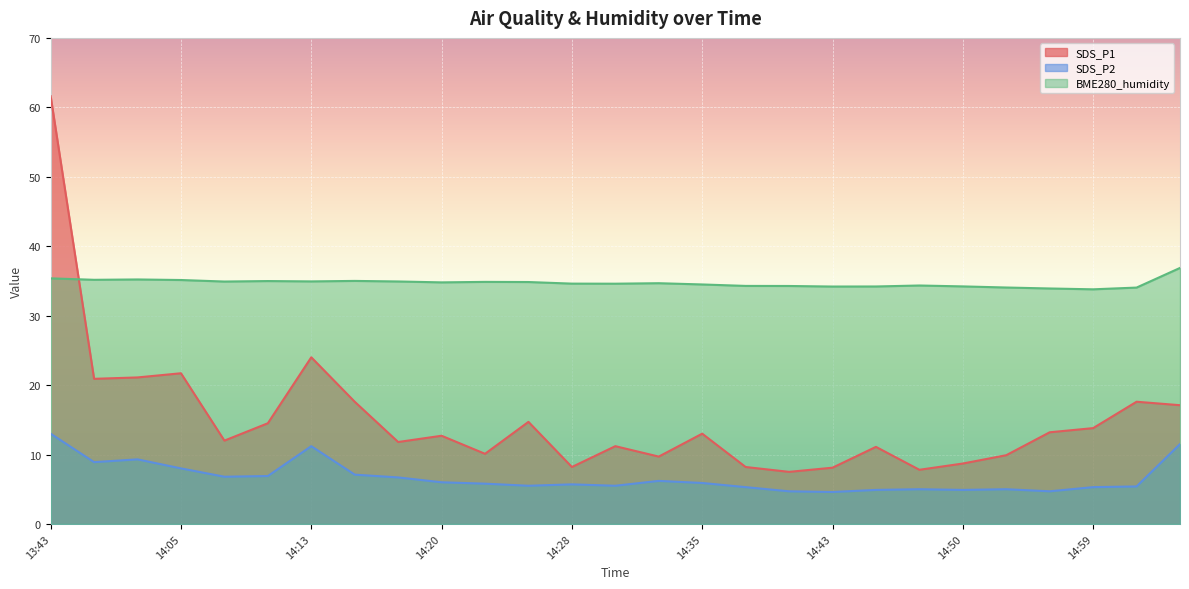

What is the difference between the maximum and second lowest values in the BME280_humidity series?

3.0